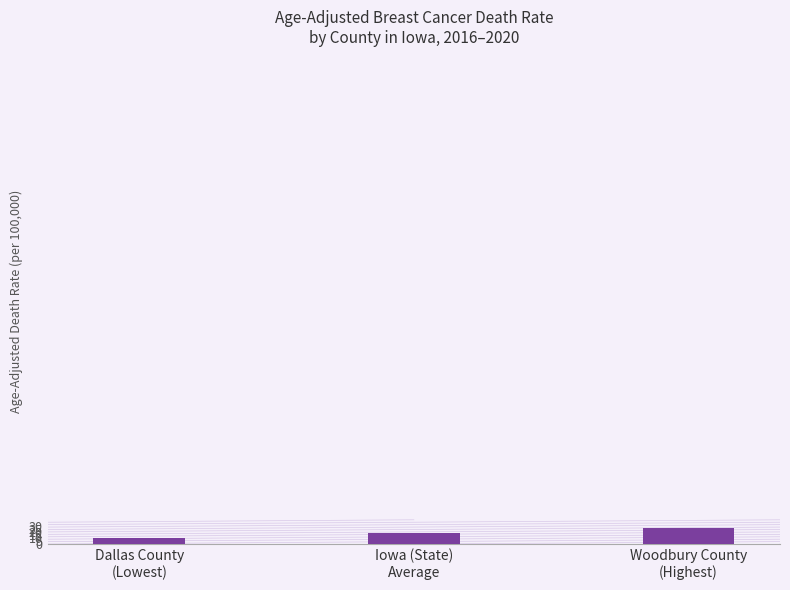

What is the label of the 3rd bar from the right?

Dallas County
(Lowest)